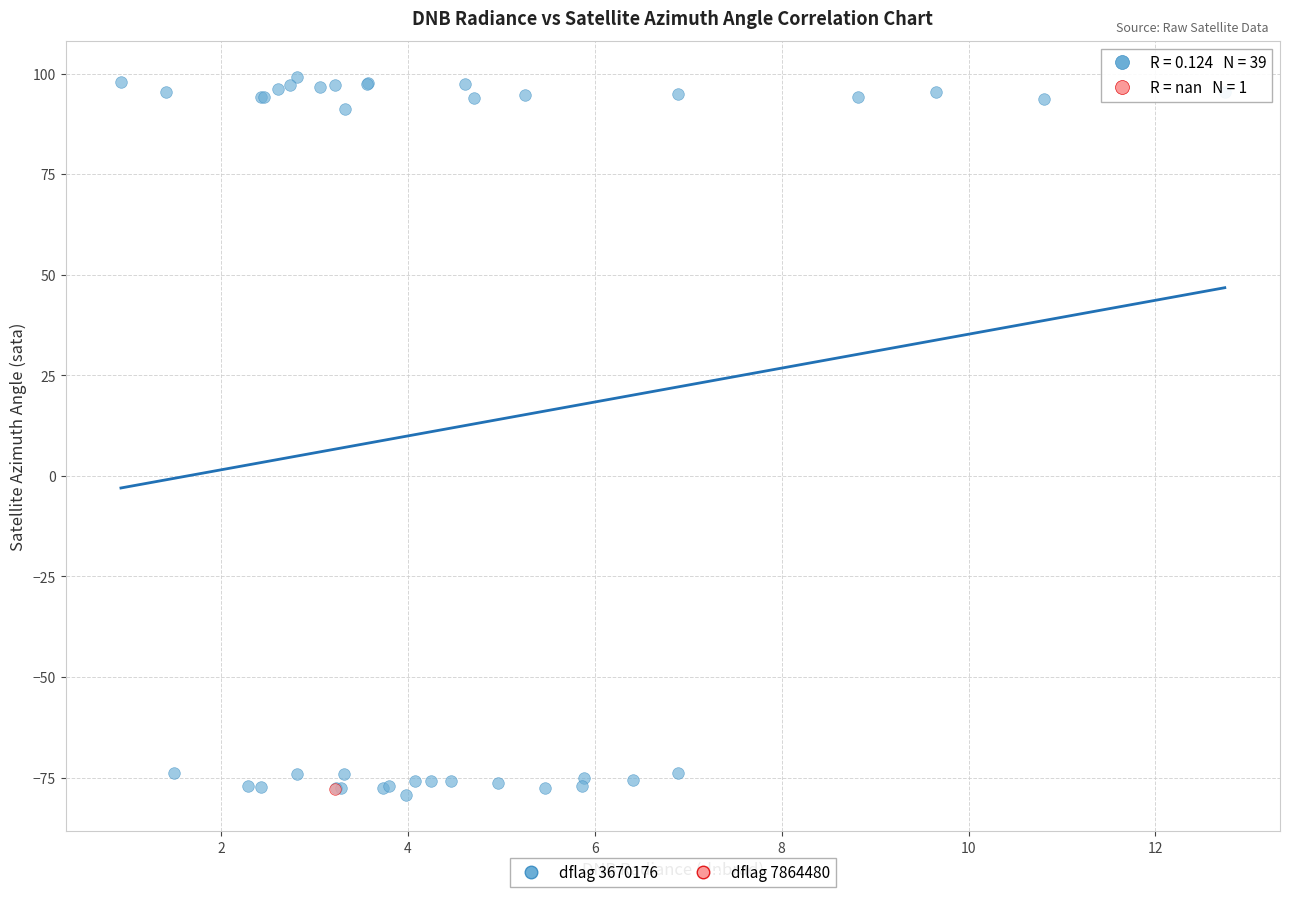

What are all the series names shown in the legend?

dflag 3670176, dflag 7864480